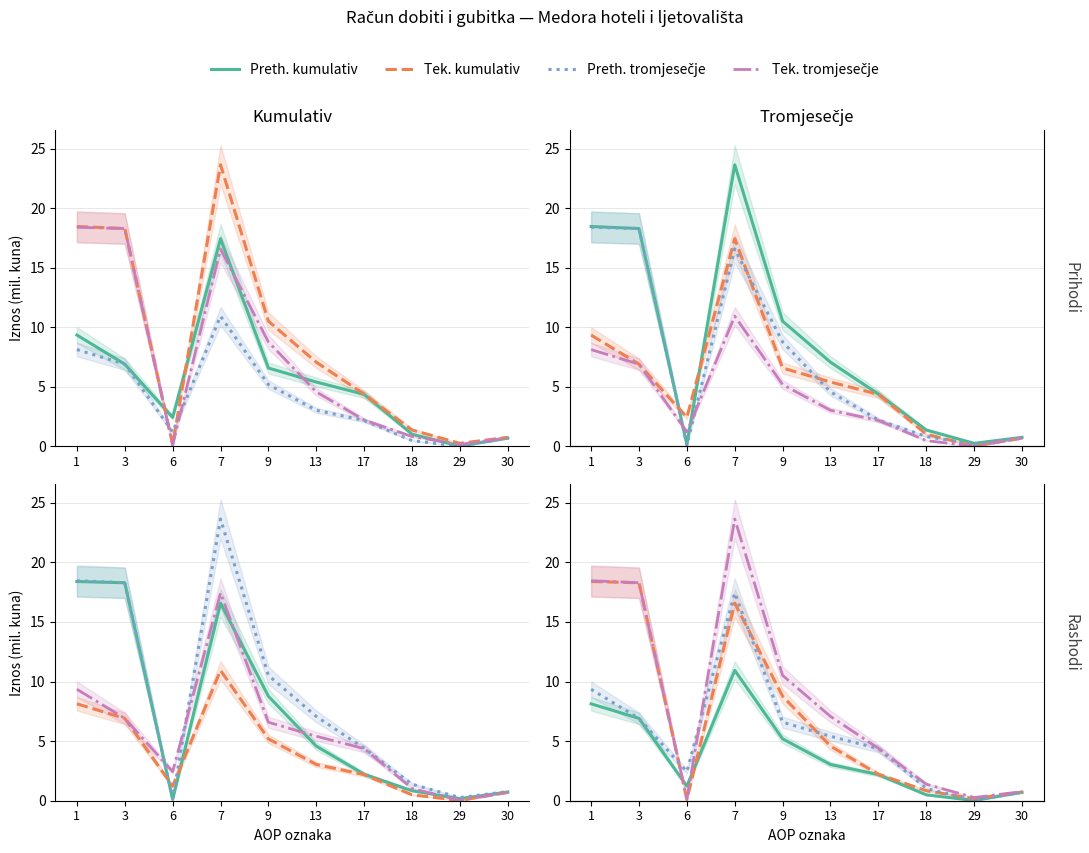

Rank the series by their maximum value, from lowest to highest.

Preth. kumulativ, Preth. tromjesečje, Tek. kumulativ, Tek. tromjesečje